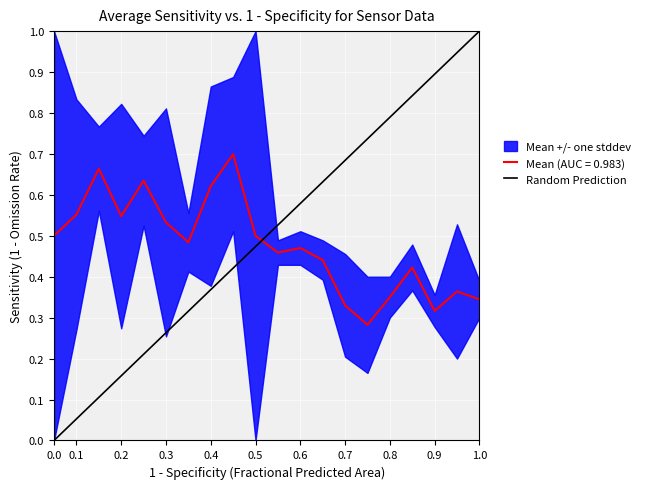

The Mean (AUC = 0.983) series shows 0.1 at 1.0. True or false?

False